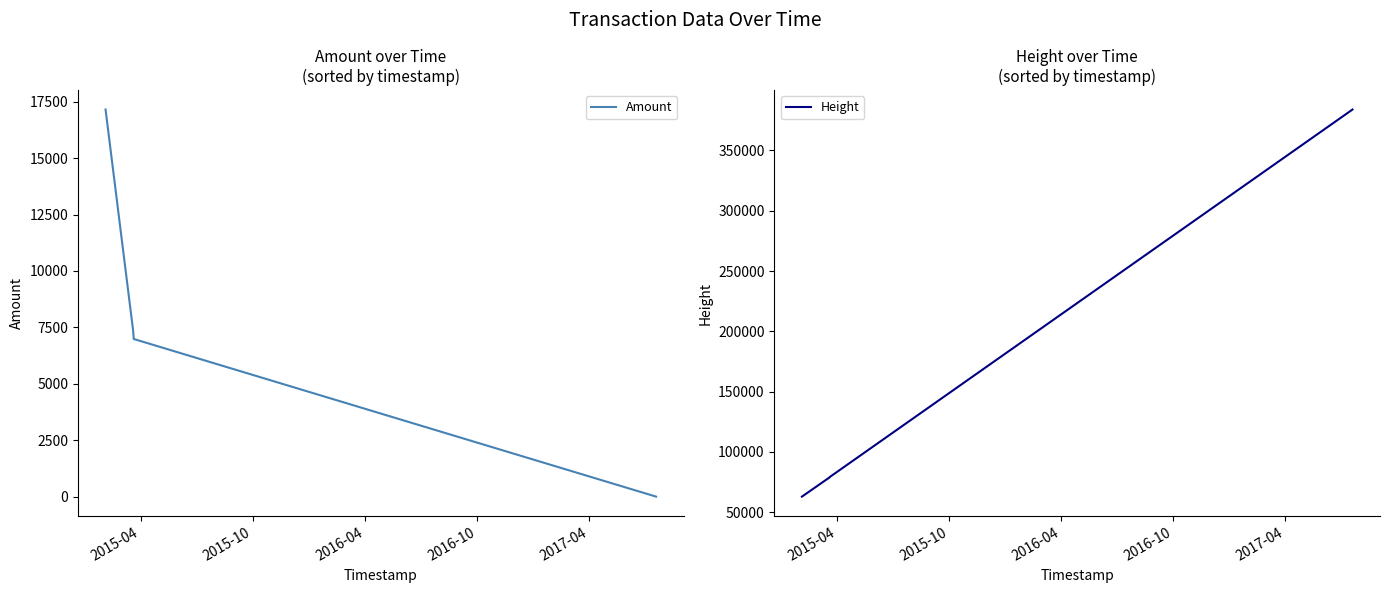

True or false: Height has more than 0 points higher than both neighbors.

False